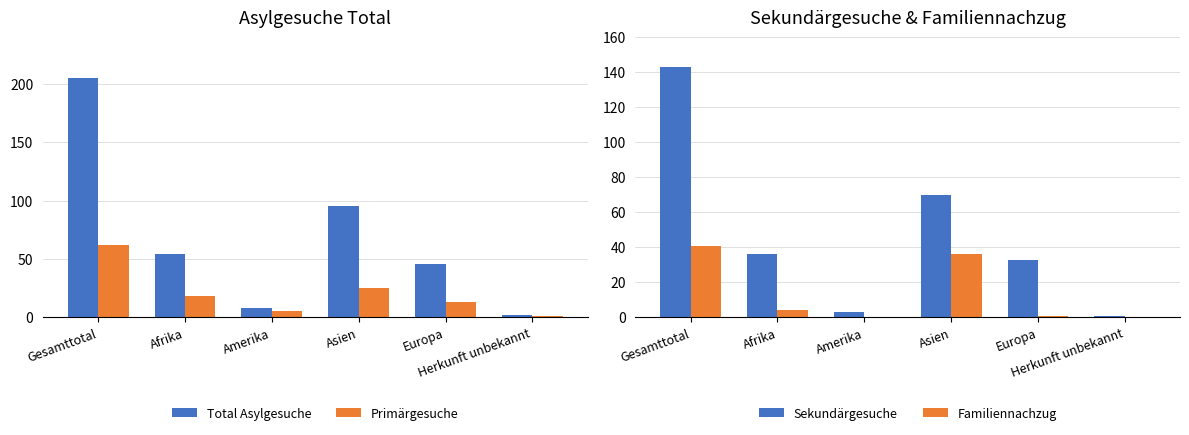

What is the total value across all series at Afrika?

112